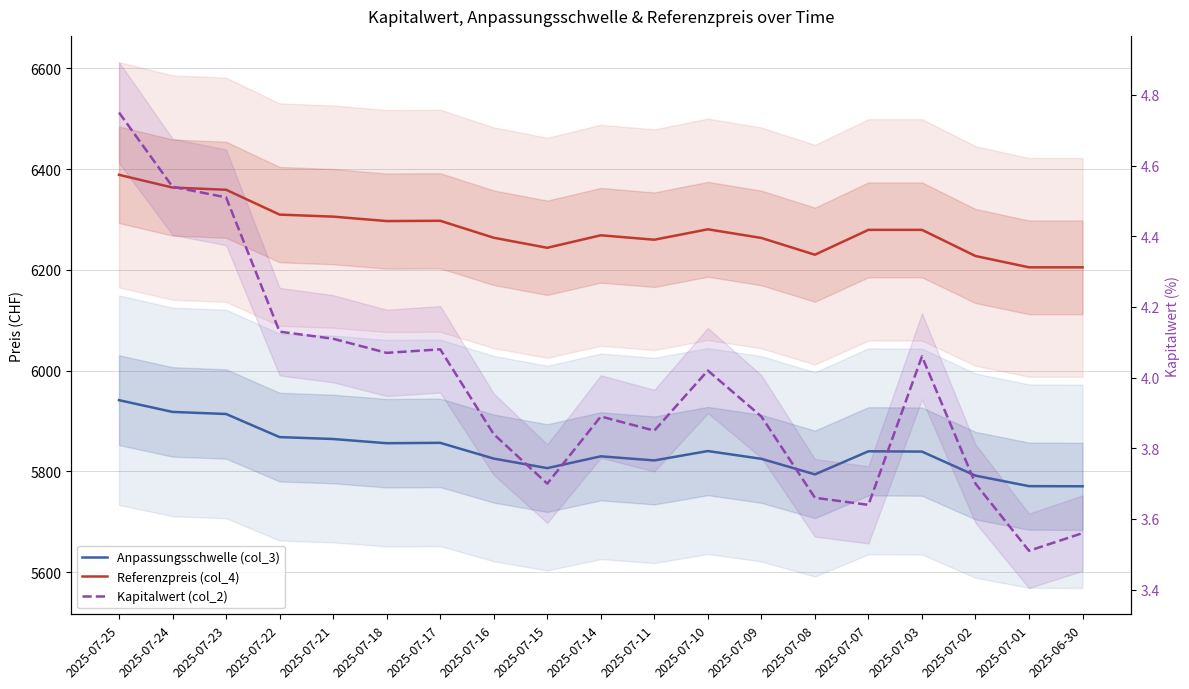

What are all the series names shown in the legend?

Anpassungsschwelle (col_3), Referenzpreis (col_4), Kapitalwert (col_2)